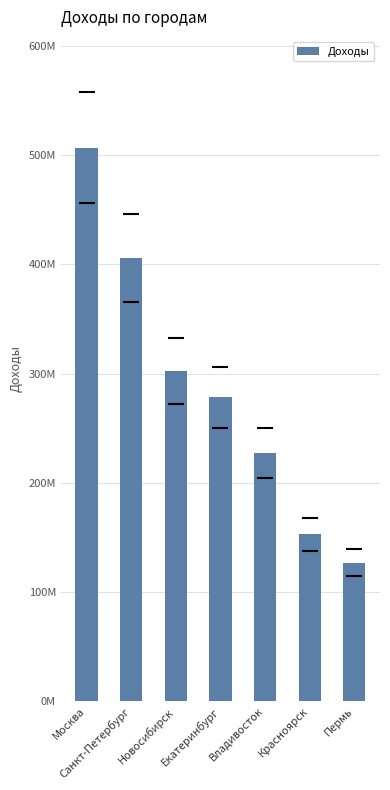

Rank the categories by value from highest to lowest.

Москва, Санкт-Петербург, Новосибирск, Екатеринбург, Владивосток, Красноярск, Пермь